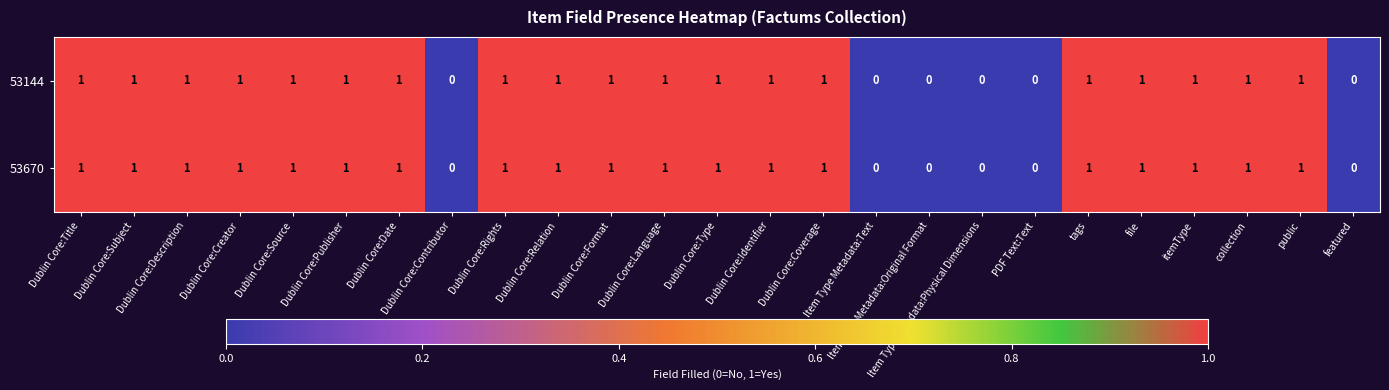

How many 53670 values are between 1 and 2?

19